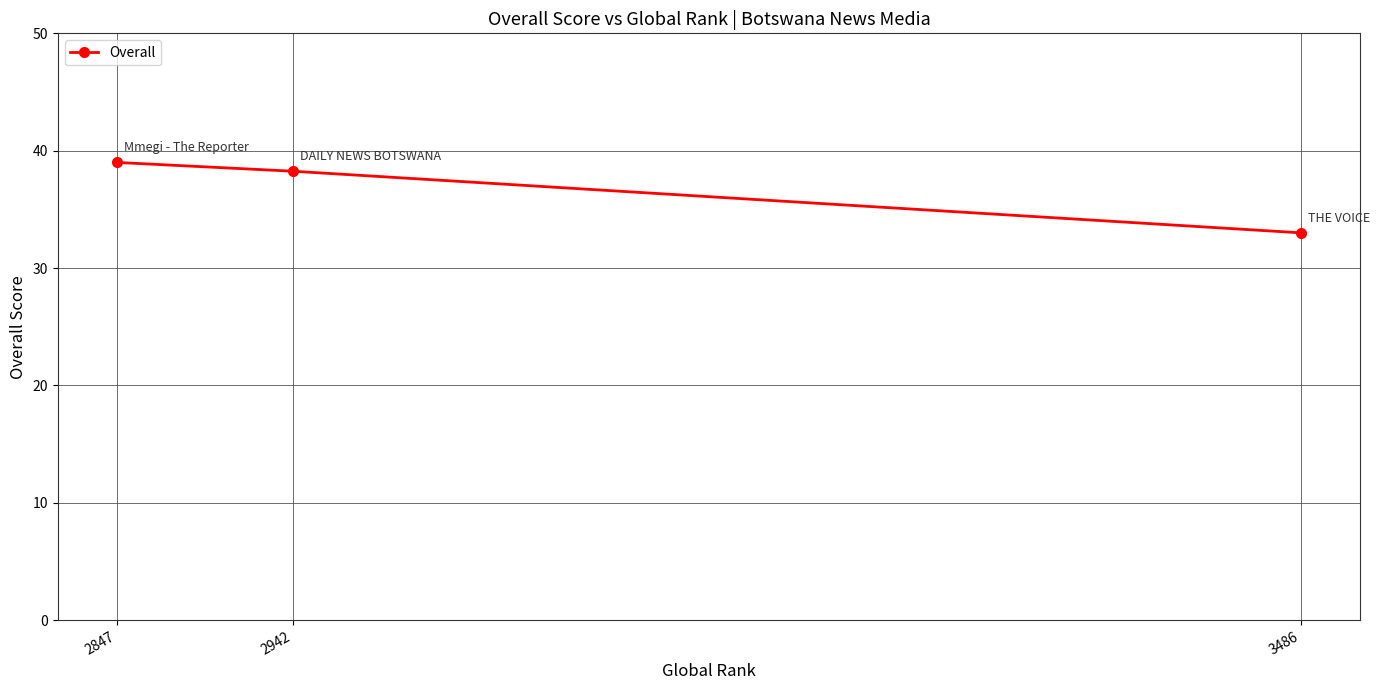

Does the chart have visible grid lines?

Yes